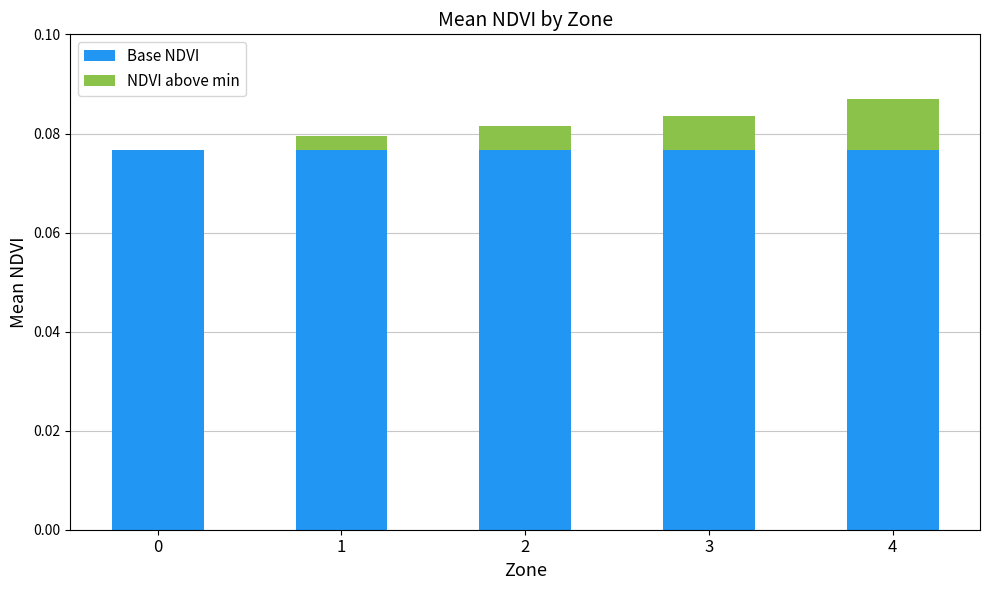

What is the value of the Base NDVI bar at the 3rd from the left?

0.1